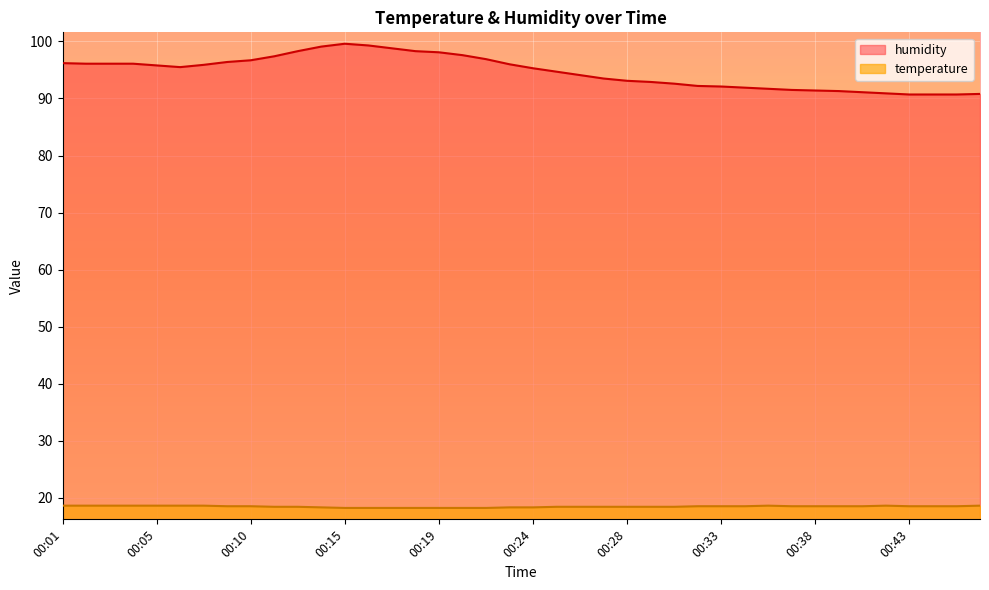

At how many categories does at least one series exceed 48?

40